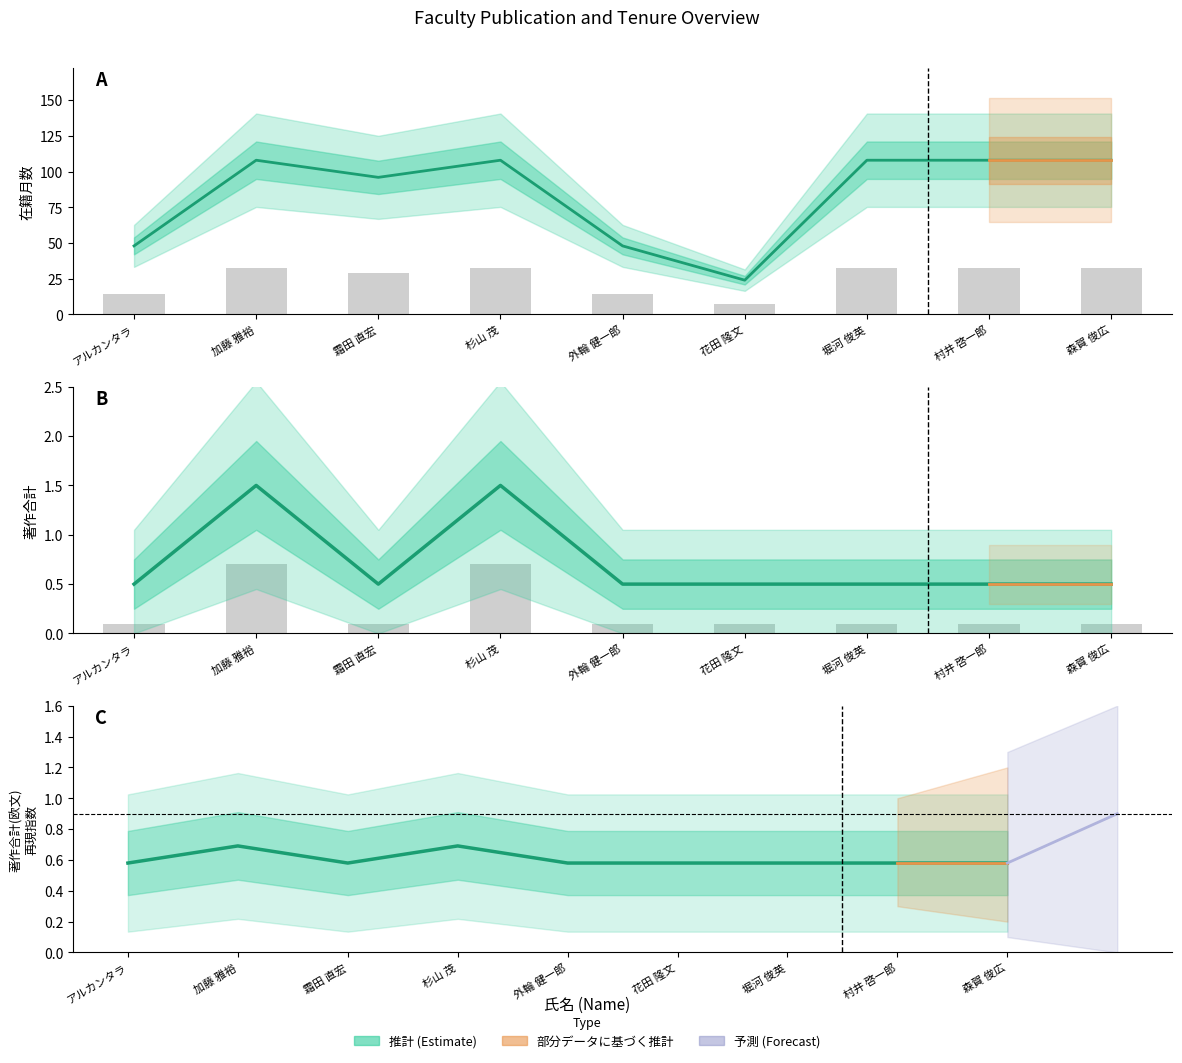

Rank the series by their maximum value, from lowest to highest.

著作合計, 在籍月数